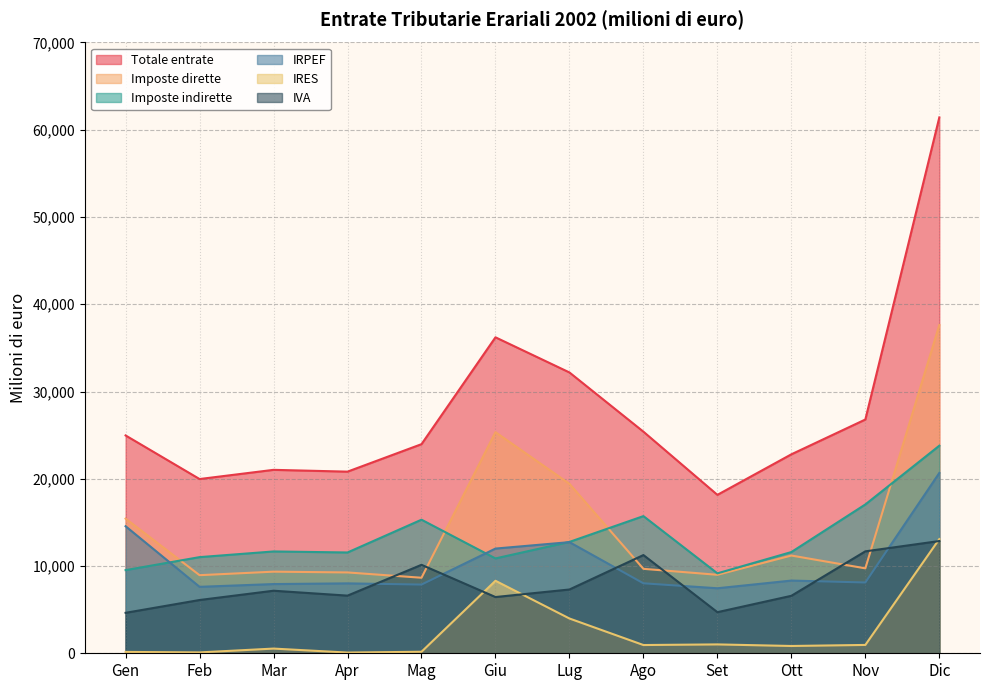

Which label corresponds to the largest value in the chart?

Dic